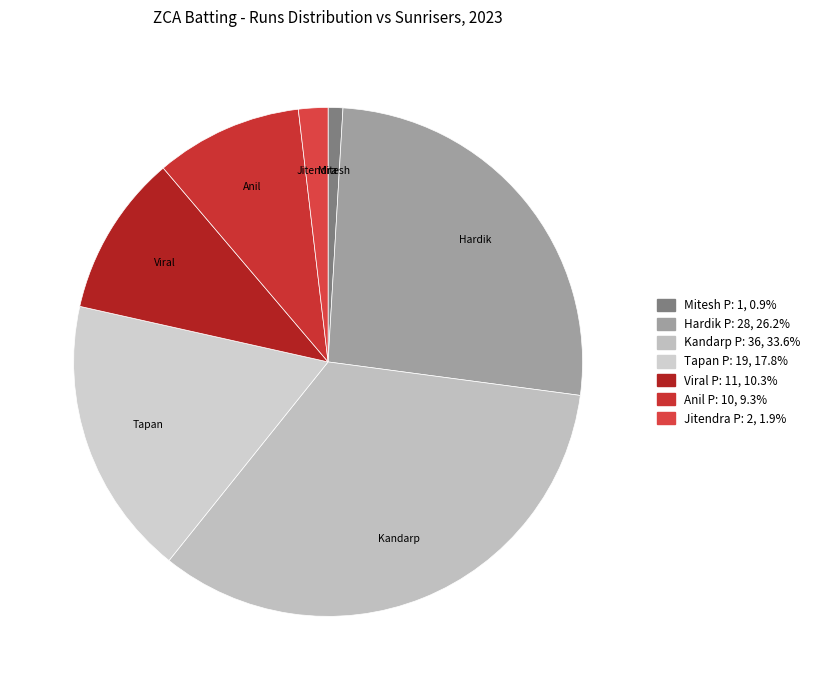

Count the number of slices in the pie.

7